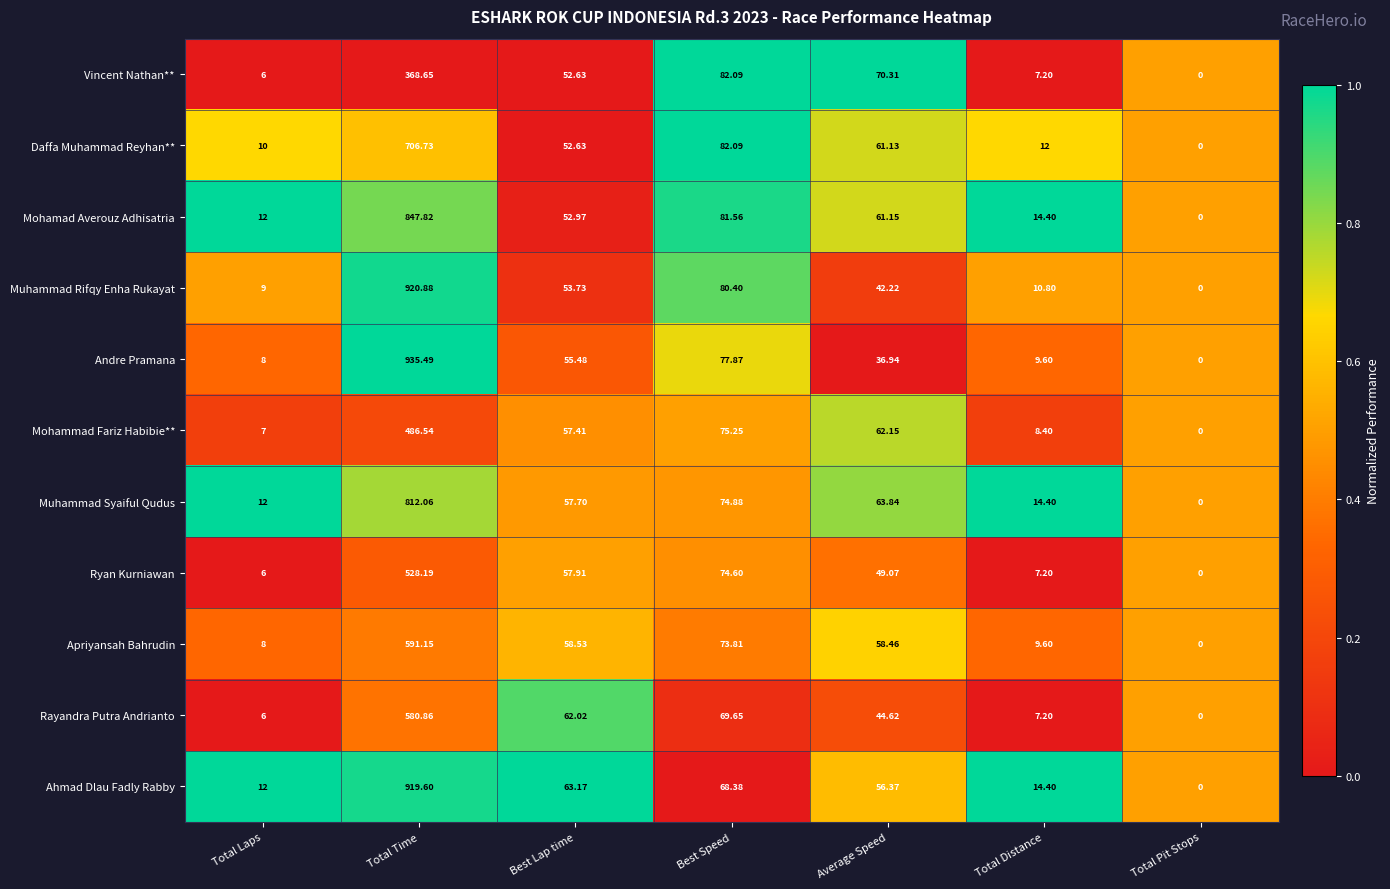

Rank the categories by Mohammad Fariz Habibie** value from lowest to highest.

Total Pit Stops, Total Laps, Total Distance, Best Lap time, Average Speed, Best Speed, Total Time